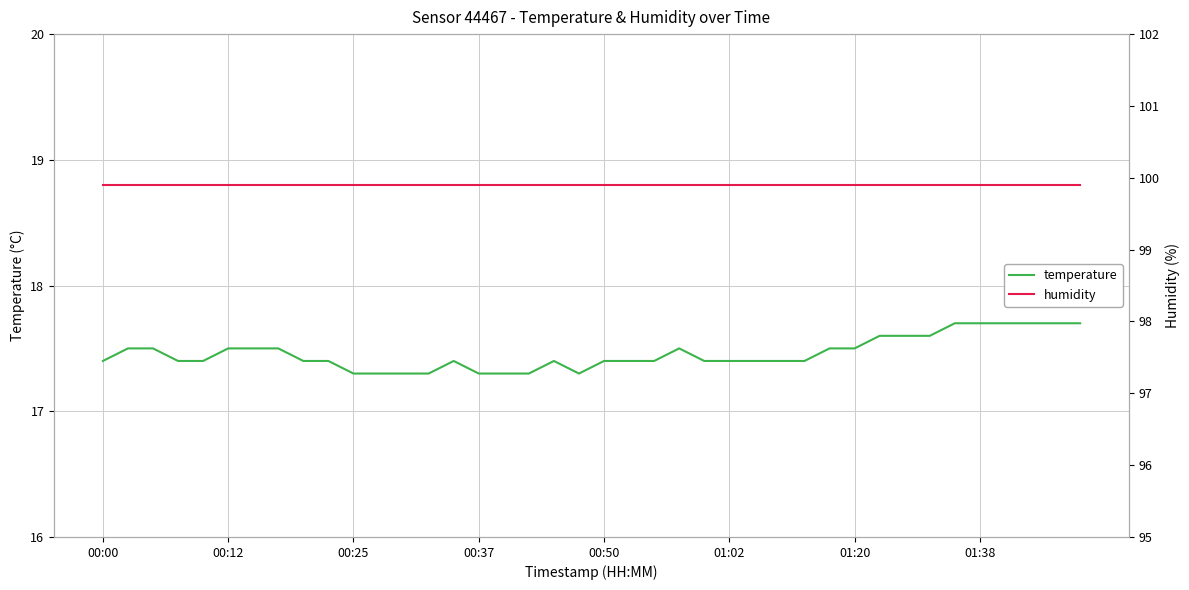

The temperature series shows 8.5 at 01:20. True or false?

False